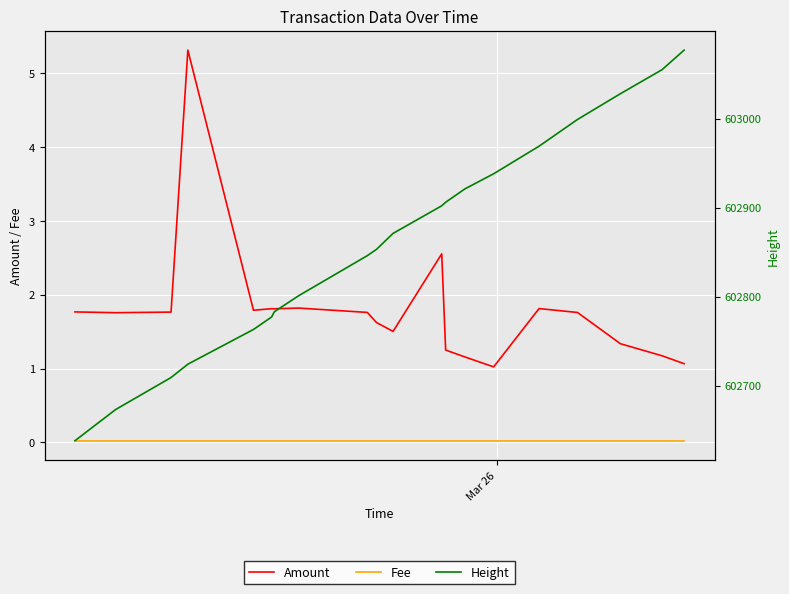

What are all the series names shown in the legend?

Amount, Fee, Height